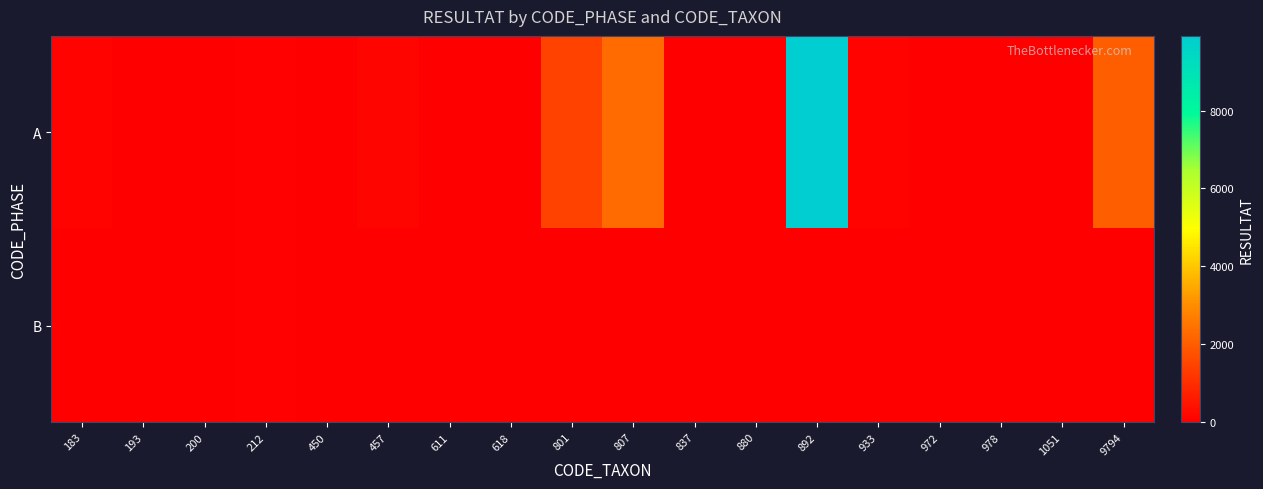

Rank the series at 193 from lowest to highest value.

A, B